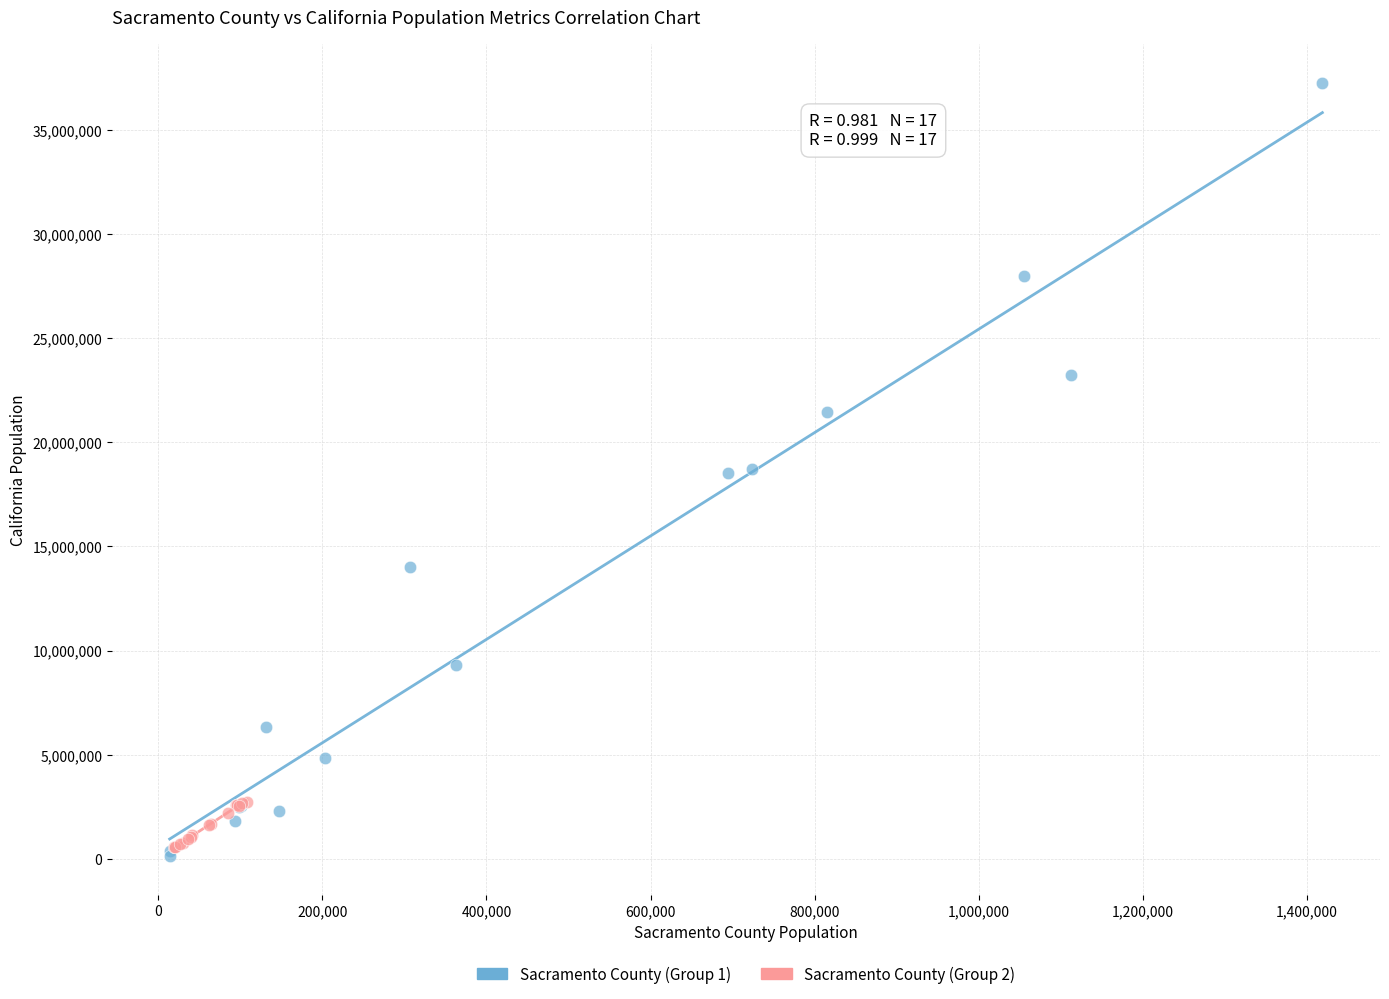

Which series has the widest spread of Y values?

Sacramento County (Group 1)